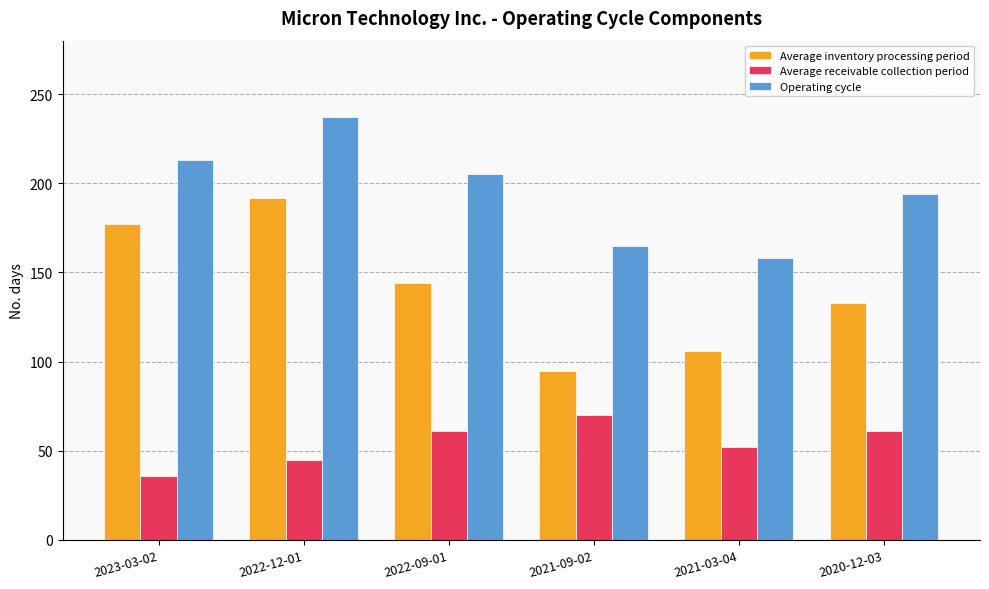

What is the maximum value for Average inventory processing period?

192